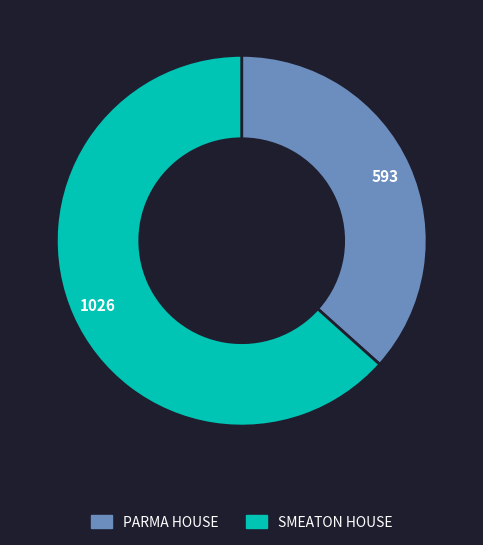

The SMEATON HOUSE slice represents 63% of the pie. True or false?

True